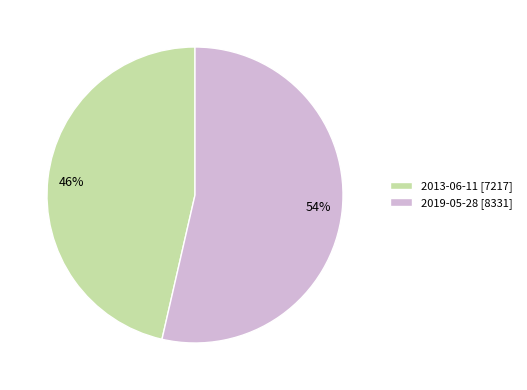

Between 2019-05-28 and 2013-06-11, which is larger?

2019-05-28